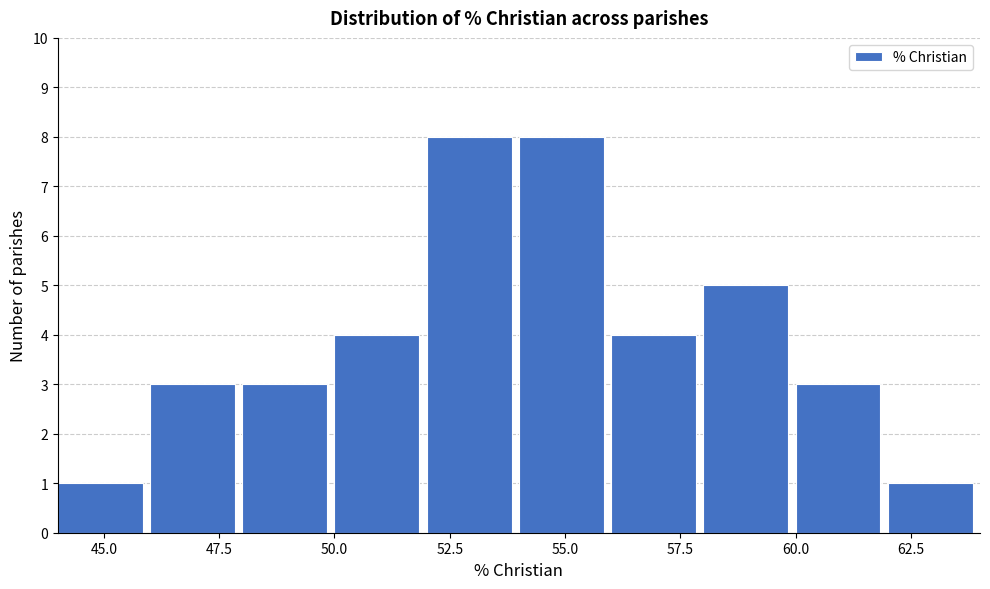

Reading left to right, transcribe this chart: for each bar, give the range it covers on the x-axis and its height. The values are not printed on the chart, so give them approximately, as read against the axis.

44 to 46: 1
46 to 48: 3
48 to 50: 3
50 to 52: 4
52 to 54: 8
54 to 56: 8
56 to 58: 4
58 to 60: 5
60 to 62: 3
62 to 64: 1